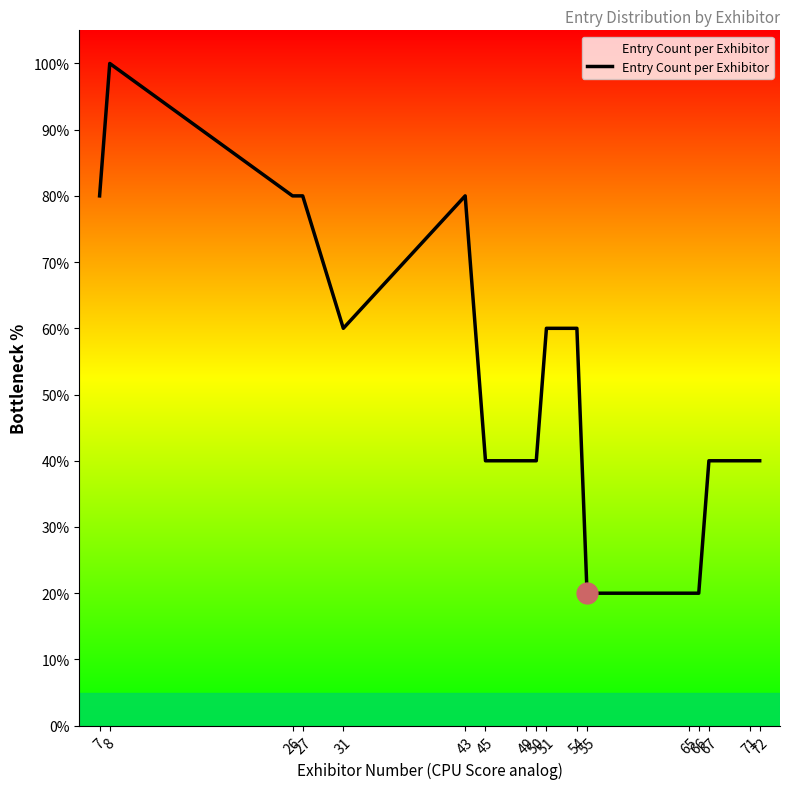

What is the ratio of the value at 50 to the value at 31?

0.7